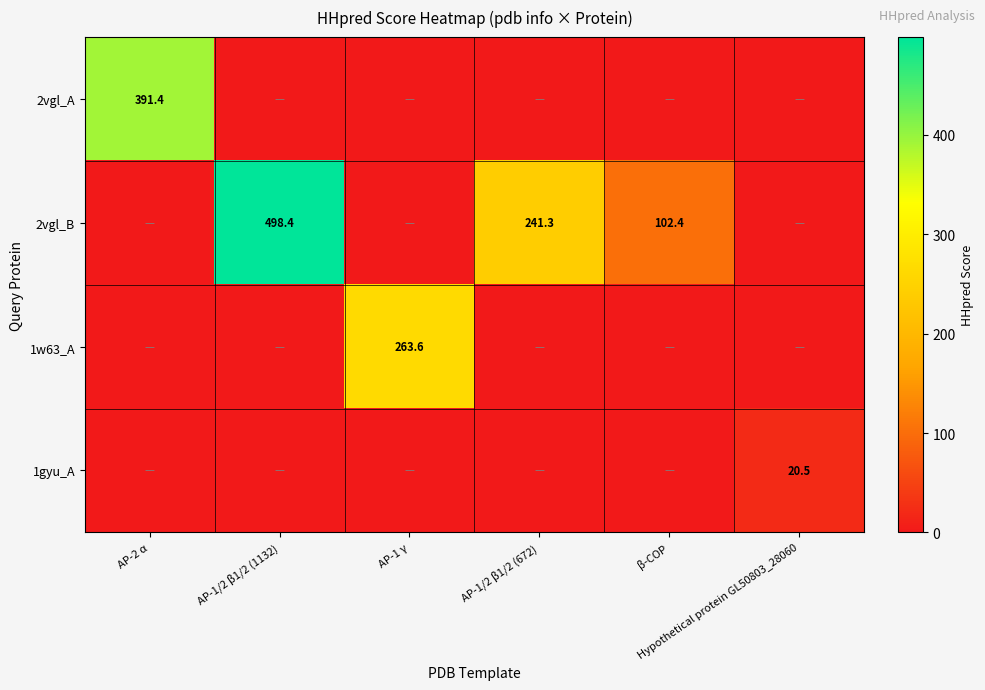

Rank the categories by 1gyu_A value from lowest to highest.

AP-2 α, AP-1/2 β1/2 (1132), AP-1 γ, AP-1/2 β1/2 (672), β-COP, Hypothetical protein GL50803_28060